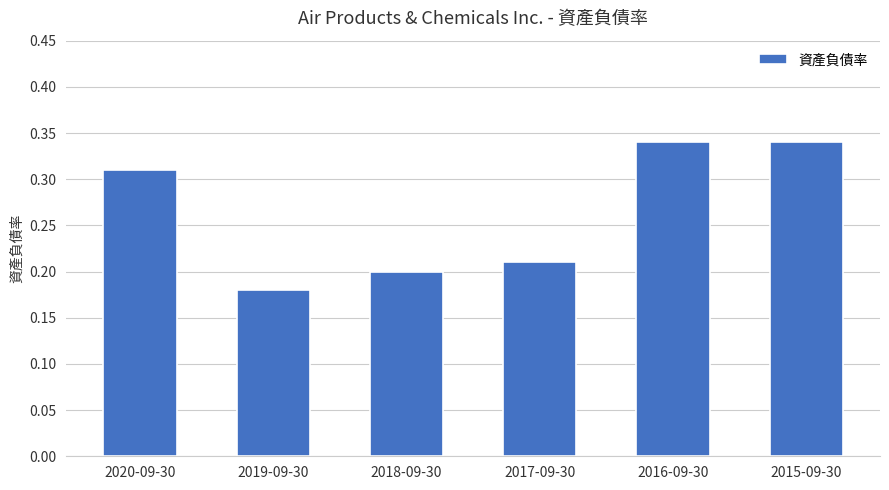

How many values are between 0 and 1?

6